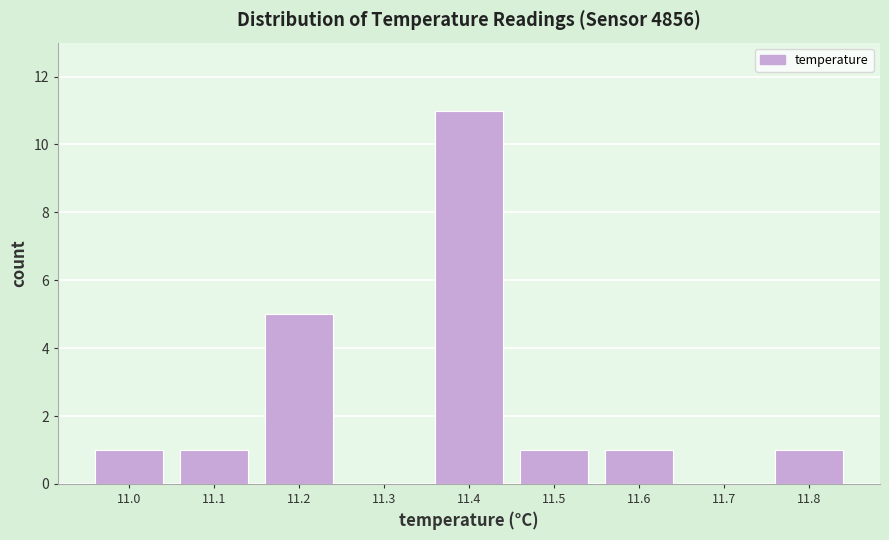

Reading left to right, transcribe this chart: for each bar, give the range it covers on the x-axis and its height. The values are not printed on the chart, so give them approximately, as read against the axis.

10.95 to 11.05: 1
11.05 to 11.15: 1
11.15 to 11.25: 5
11.25 to 11.35: 0
11.35 to 11.45: 11
11.45 to 11.55: 1
11.55 to 11.65: 1
11.65 to 11.75: 0
11.75 to 11.85: 1